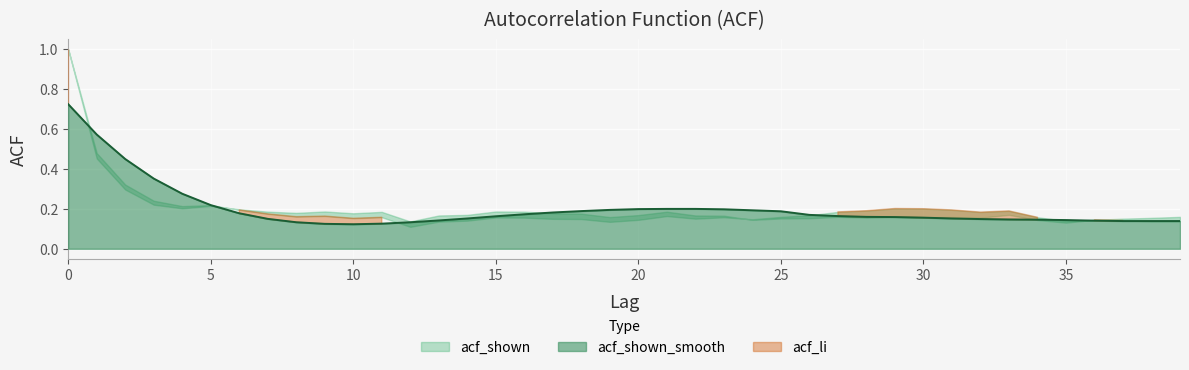

Reading left to right, what are all the values shown in this chart?

acf_shown_smooth: 0=0.7	1=0.6	2=0.5	3=0.4	4=0.3	5=0.2	6=0.2	7=0.1	8=0.1	9=0.1	10=0.1	11=0.1	12=0.1	13=0.1	14=0.2	15=0.2	16=0.2	17=0.2	18=0.2	19=0.2	20=0.2	21=0.2	22=0.2	23=0.2	24=0.2	25=0.2	26=0.2	27=0.2	28=0.2	29=0.2	30=0.2	31=0.2	32=0.1	33=0.1	34=0.1	35=0.1	36=0.1	37=0.1	38=0.1	39=0.1
acf_shown: 0=1.0	1=0.5	2=0.3	3=0.2	4=0.2	5=0.2	6=0.2	7=0.2	8=0.2	9=0.2	10=0.2	11=0.2	12=0.1	13=0.2	14=0.2	15=0.2	16=0.2	17=0.2	18=0.2	19=0.2	20=0.2	21=0.2	22=0.2	23=0.2	24=0.1	25=0.2	26=0.2	27=0.2	28=0.2	29=0.2	30=0.2	31=0.2	32=0.2	33=0.2	34=0.1	35=0.1	36=0.1	37=0.2	38=0.2	39=0.2
acf_li: 0=1.0	1=0.5	2=0.3	3=0.2	4=0.2	5=0.2	6=0.2	7=0.2	8=0.2	9=0.2	10=0.2	11=0.2	12=0.1	13=0.1	14=0.1	15=0.2	16=0.2	17=0.1	18=0.1	19=0.1	20=0.1	21=0.2	22=0.2	23=0.2	24=0.1	25=0.2	26=0.2	27=0.2	28=0.2	29=0.2	30=0.2	31=0.2	32=0.2	33=0.2	34=0.2	35=0.1	36=0.1	37=0.1	38=0.1	39=0.1